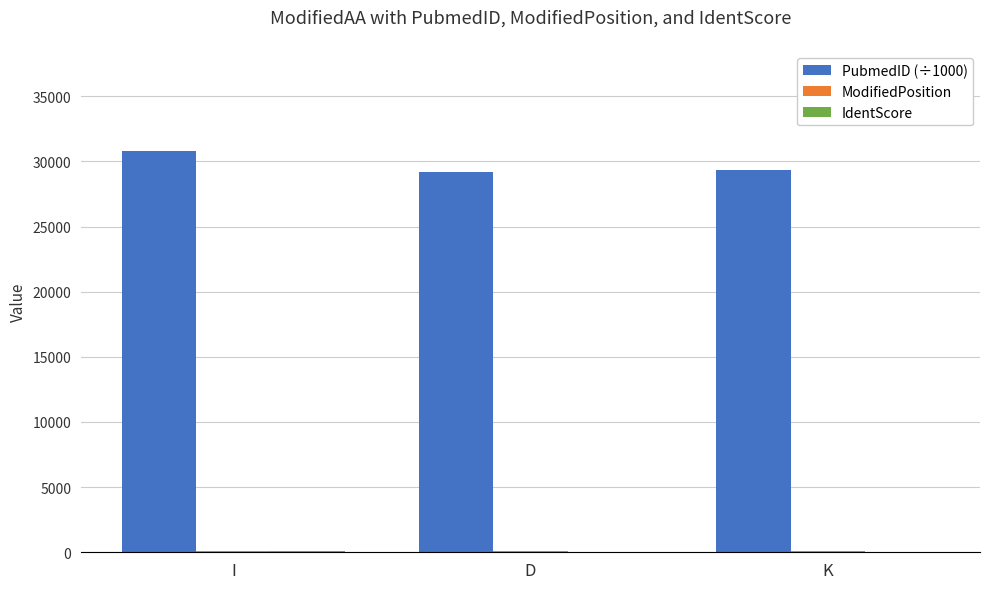

What is the maximum value shown in the chart?

30792.3